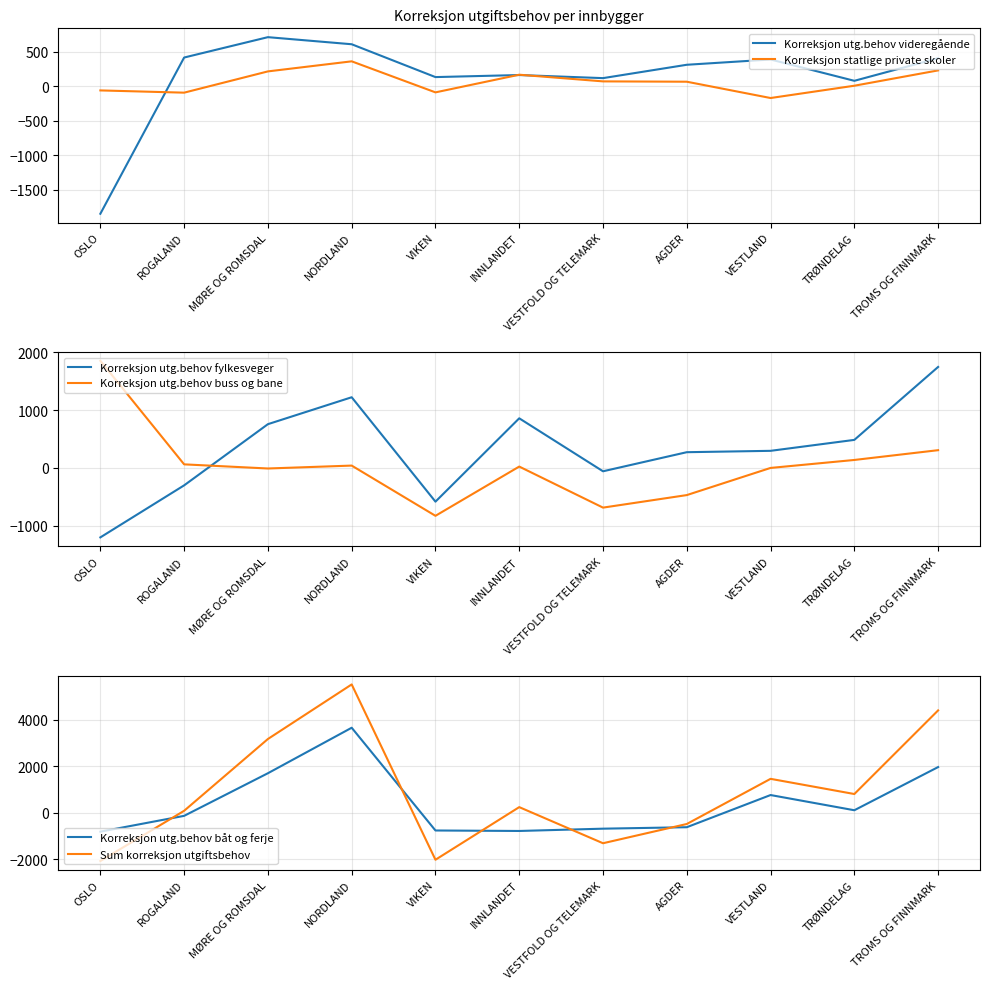

What value does the Korreksjon utg.behov buss og bane series have at INNLANDET?

24.5